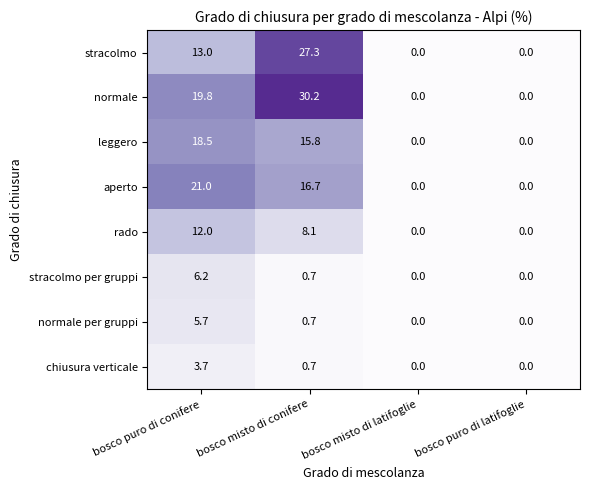

Which label corresponds to the largest value in the chart?

bosco misto di conifere